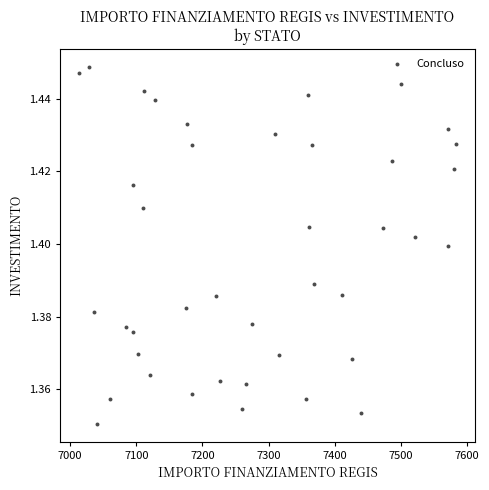

What is the range of X values (max minus min)?

569.6